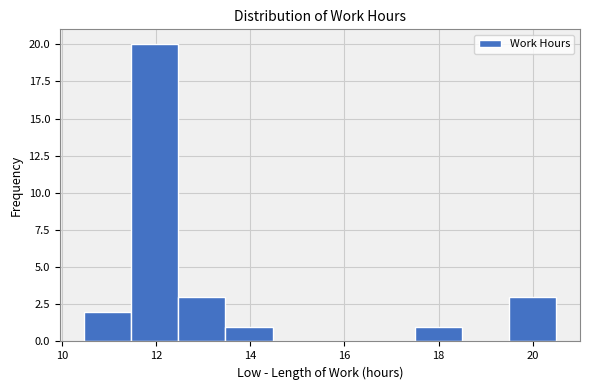

Reading left to right, list every bar in this chart as the range it spans on the x-axis followed by its height. Neither the bar edges nor the heights are printed on the chart, so give them approximately, as read against the axes.

10.4 to 11.4: 2
11.4 to 12.4: 20
12.4 to 13.4: 3
13.4 to 14.4: 1
14.4 to 15.4: 0
15.4 to 16.4: 0
16.4 to 17.4: 0
17.4 to 18.4: 1
18.4 to 19.4: 0
19.4 to 20.6: 3